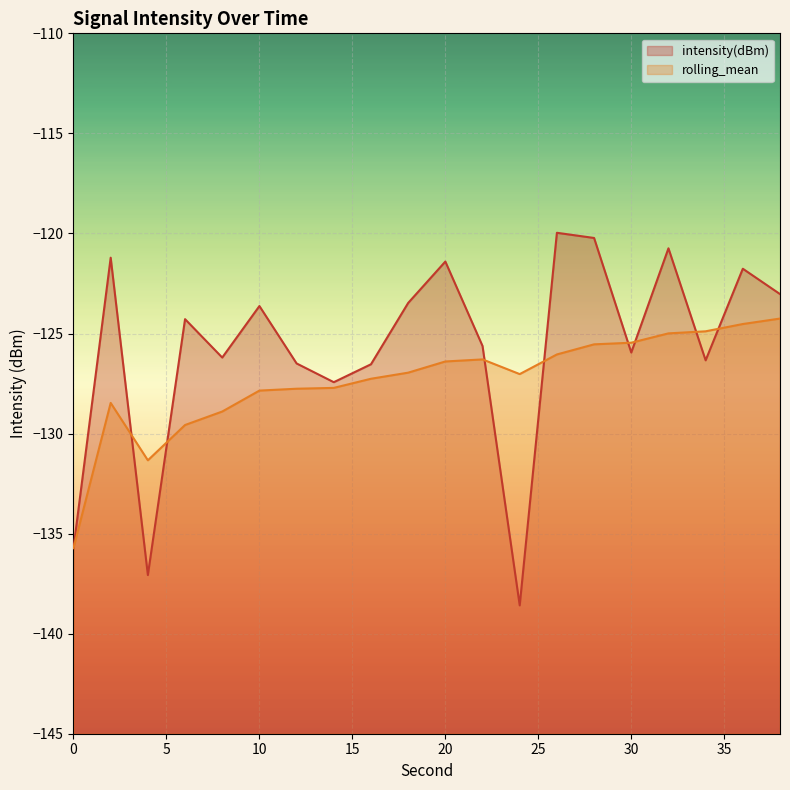

Between 2 and 10, which is larger?

2